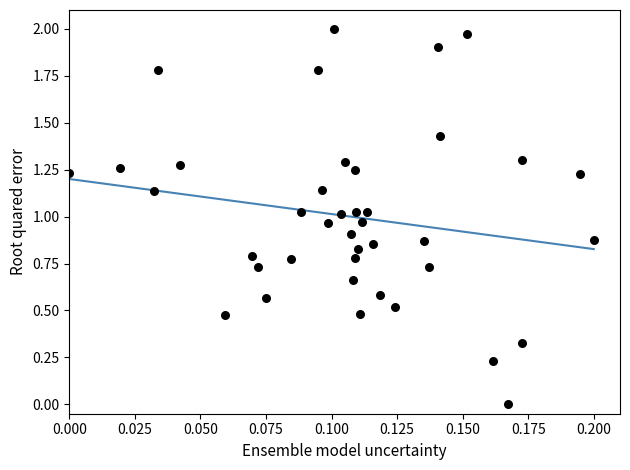

How many points are shown in the scatter plot?

40